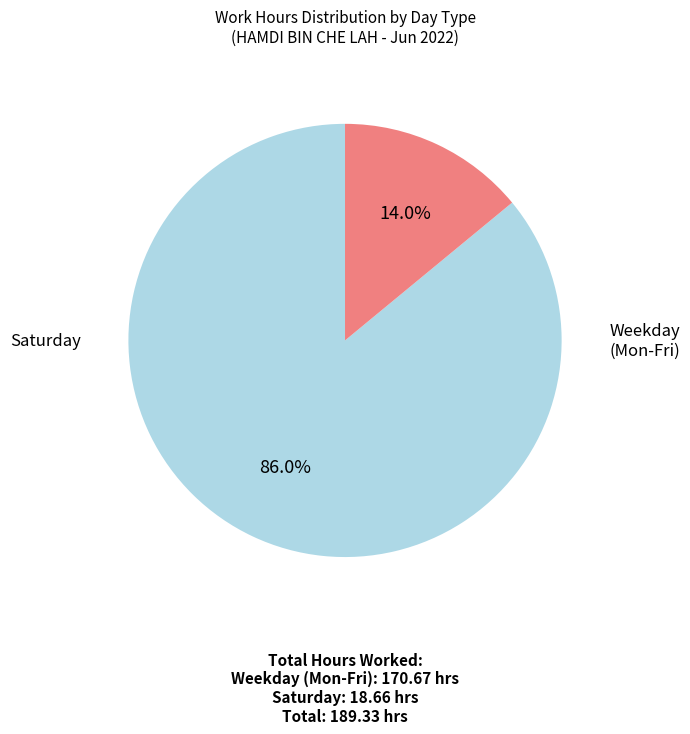

Is there any slice that represents more than half of the pie?

Yes